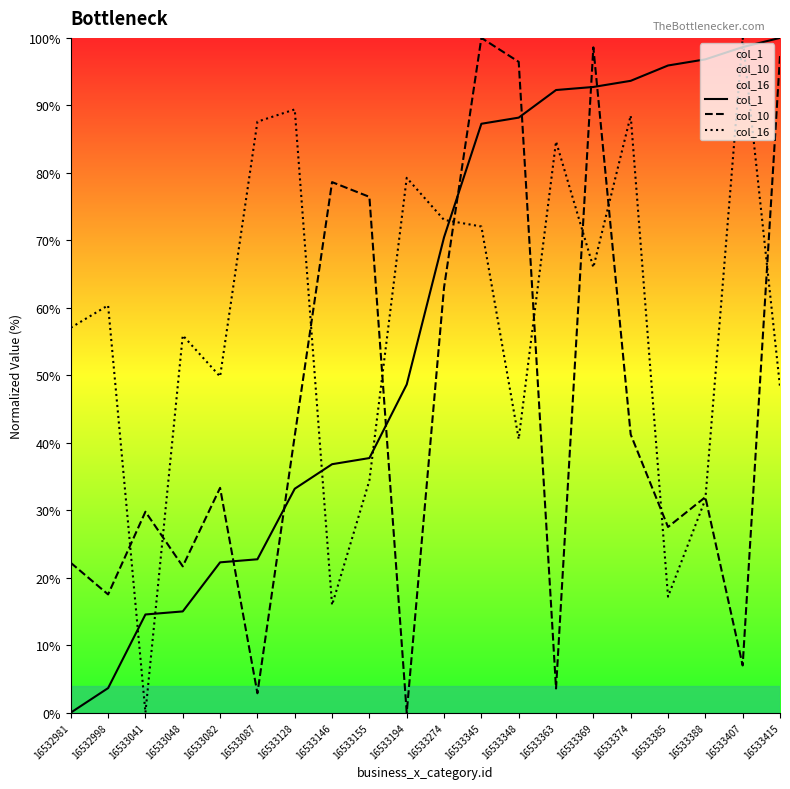

At which category does the chart reach its minimum across all series?

16532981